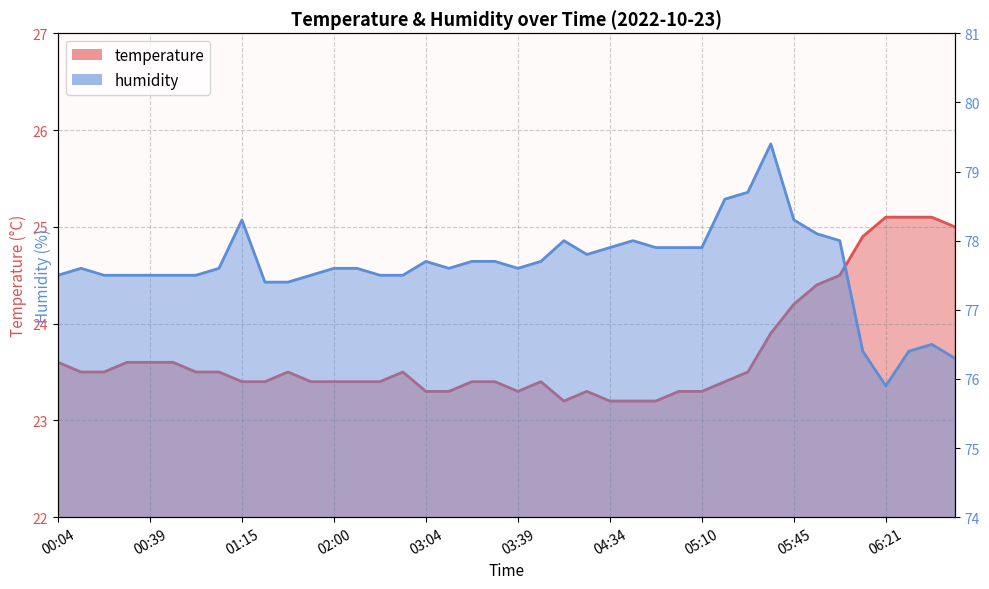

Is it true that humidity equals 33.5 at 03:04?

False